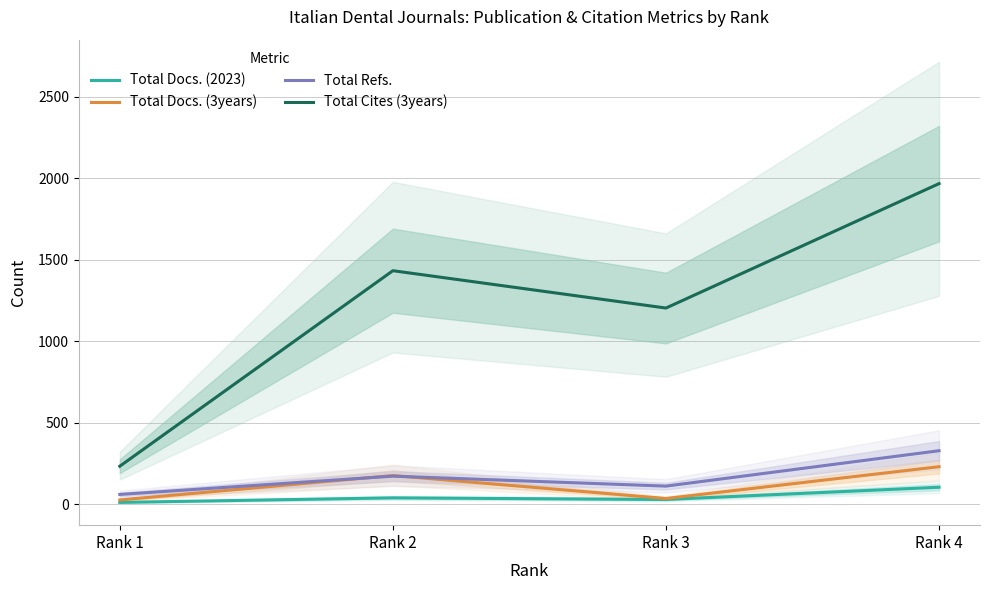

The value of Total Refs. at Rank 4 is 329. True or false?

True